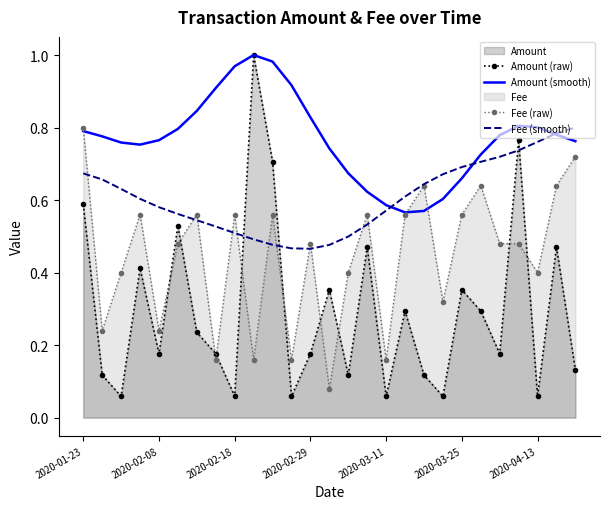

After their last crossing, which series has the higher values: Fee (raw) or Fee (smooth)?

Fee (smooth)